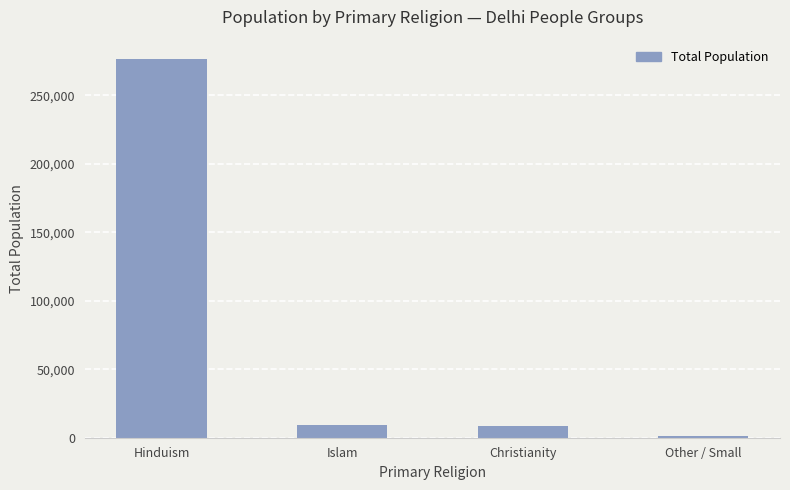

What is the label of the 2nd bar from the right?

Christianity